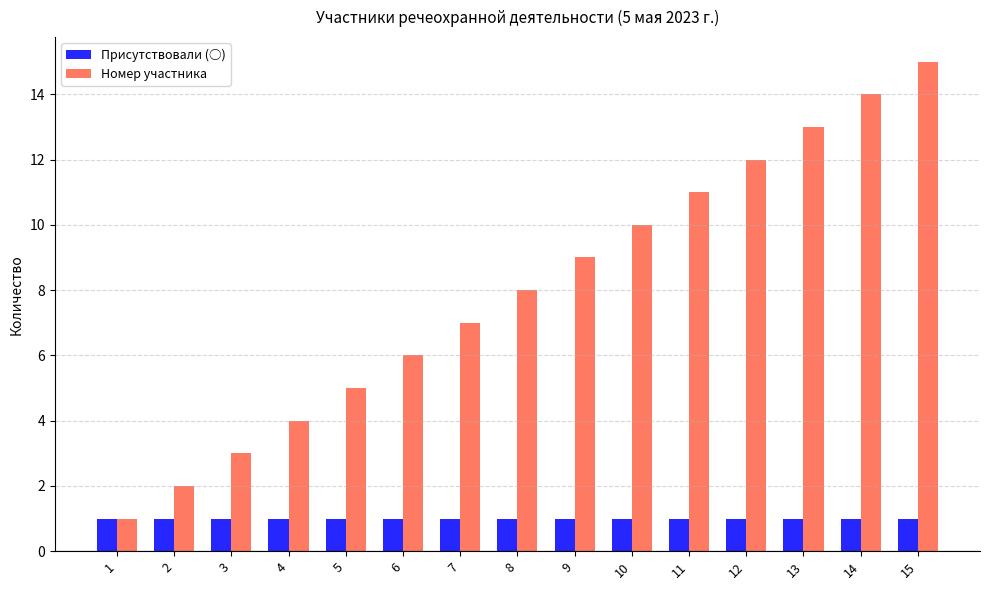

What is the value of the Присутствовали (○) bar at the 11th from the left?

1